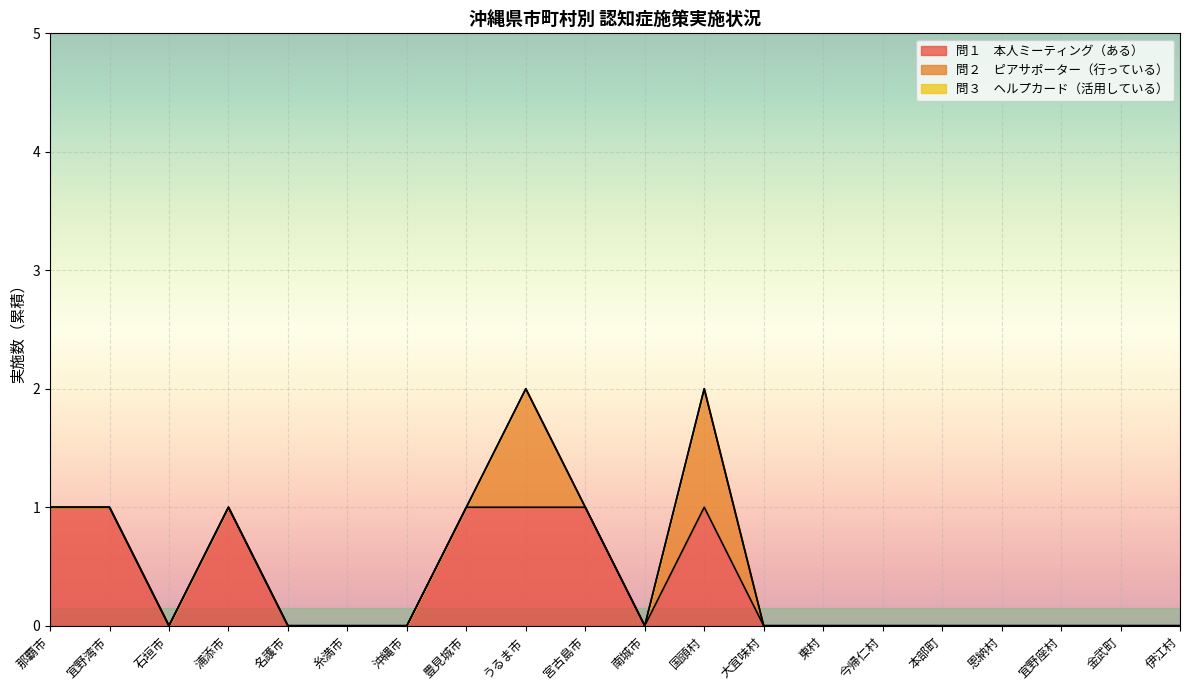

Does the chart display data point markers on the line(s)?

No